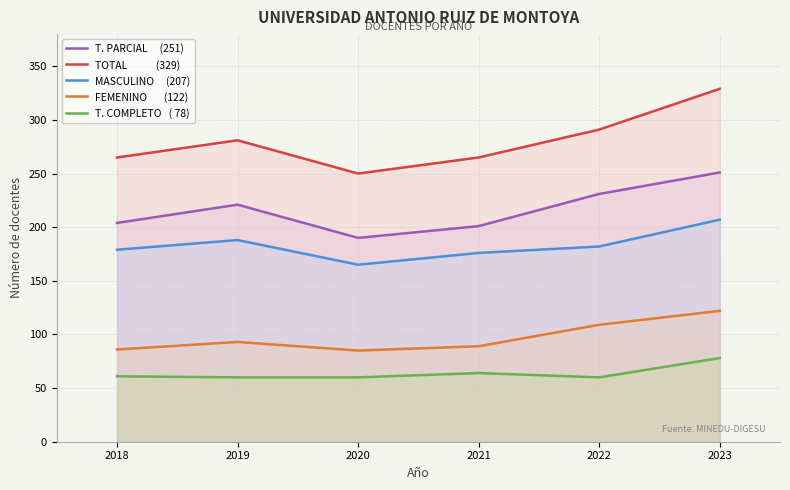

What is the smallest value displayed?

60